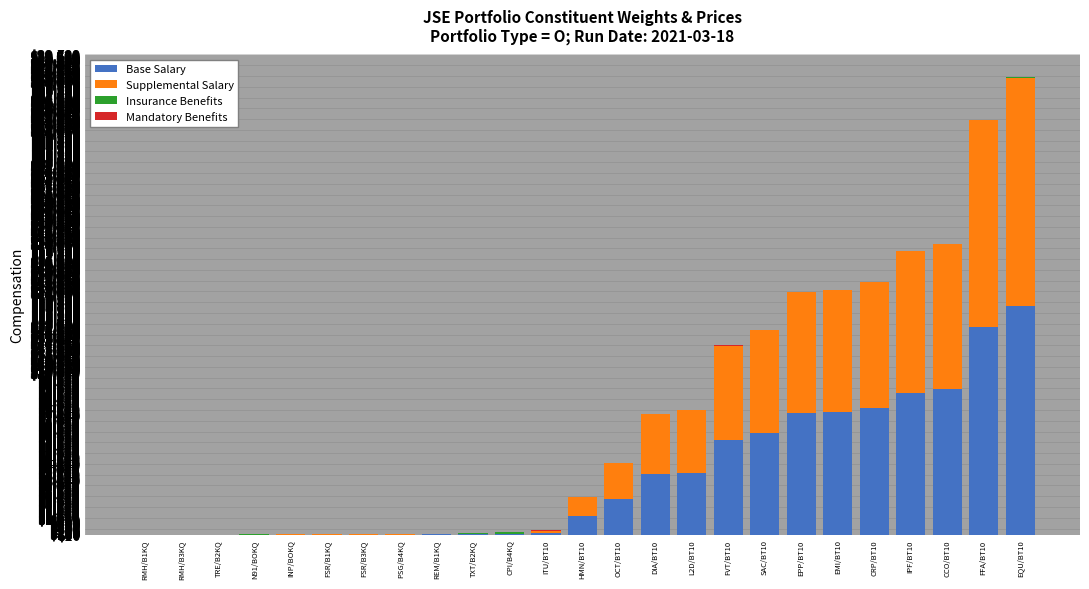

What is the sum of all Base Salary values?

90948.2